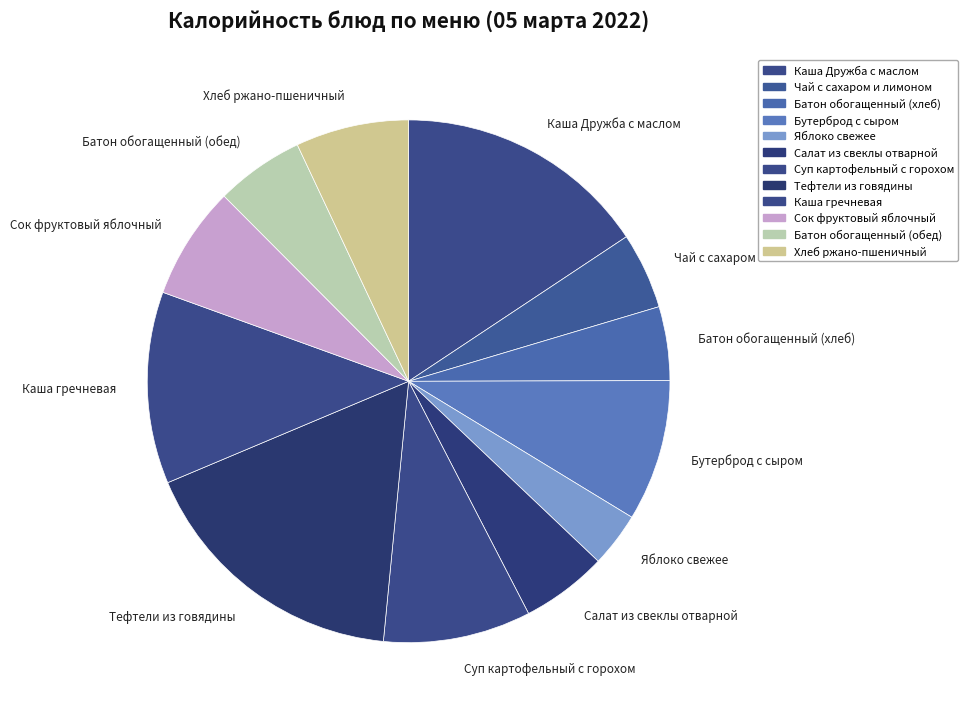

Does any single category account for the majority?

No